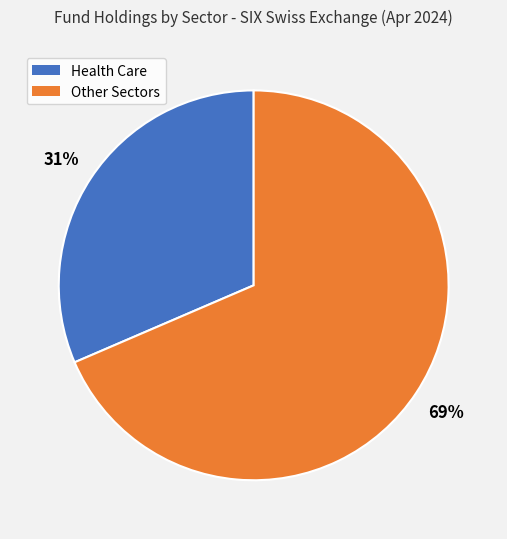

Does any single category account for the majority?

Yes